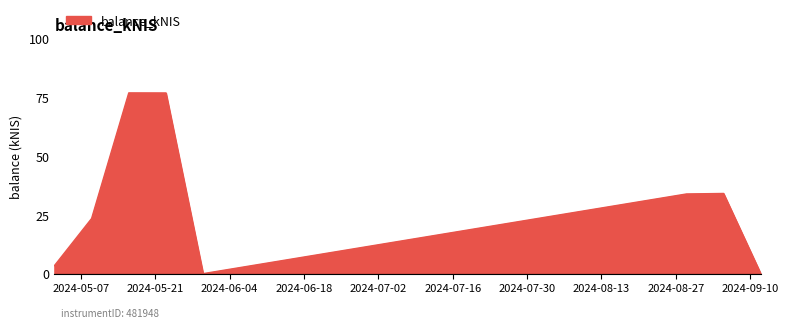

How many interior local peaks (higher than both neighbors) does the data have?

2